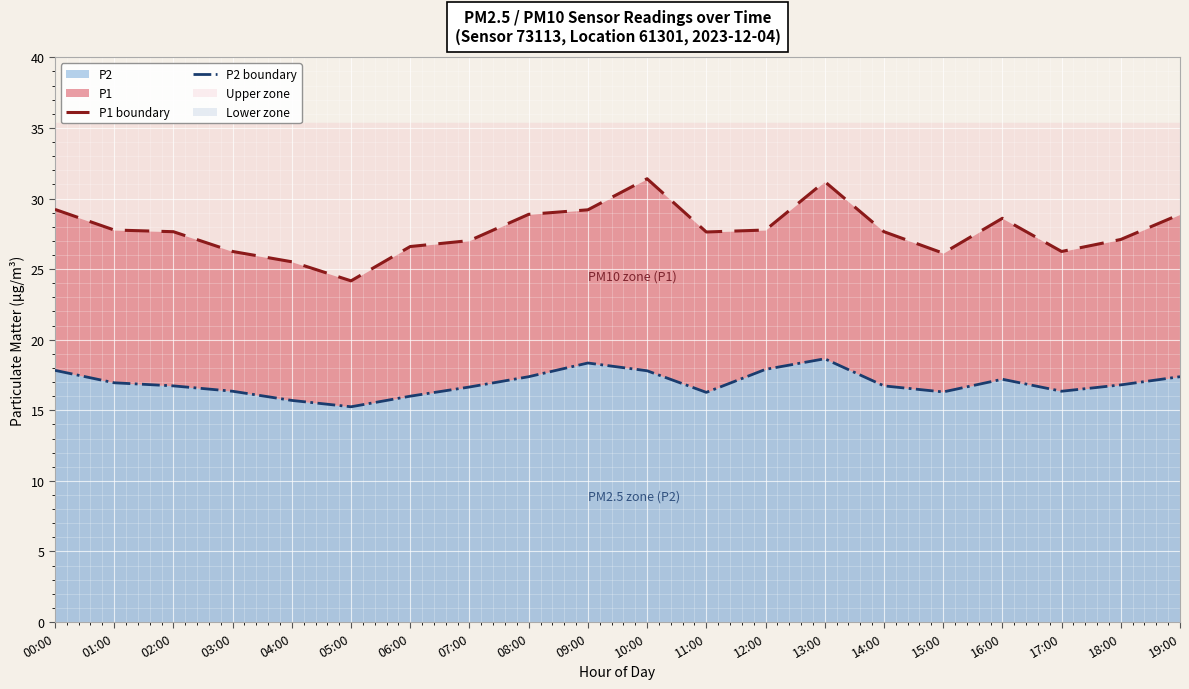

At which label does P1 boundary first exceed 27?

00:00